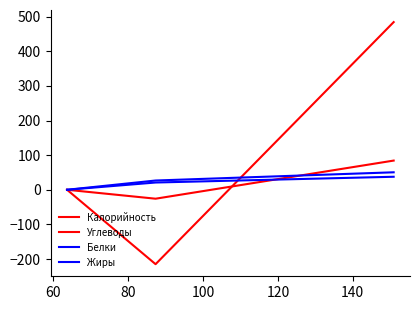

Is this an area chart (filled region under the line)?

No